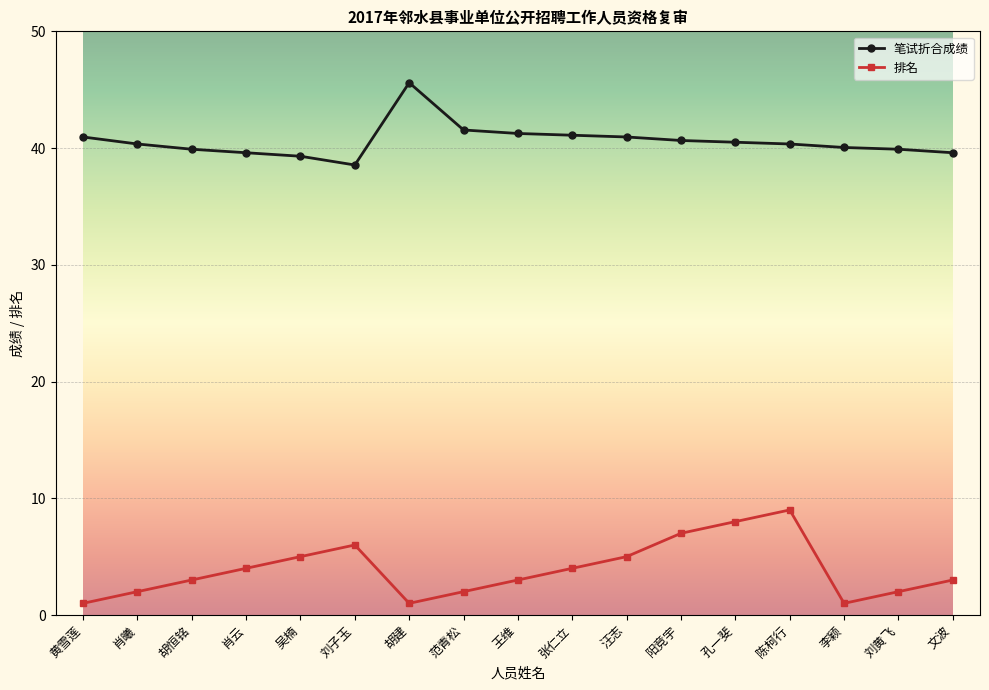

In 笔试折合成绩, how many points are lower than both neighbors (excluding endpoints)?

1